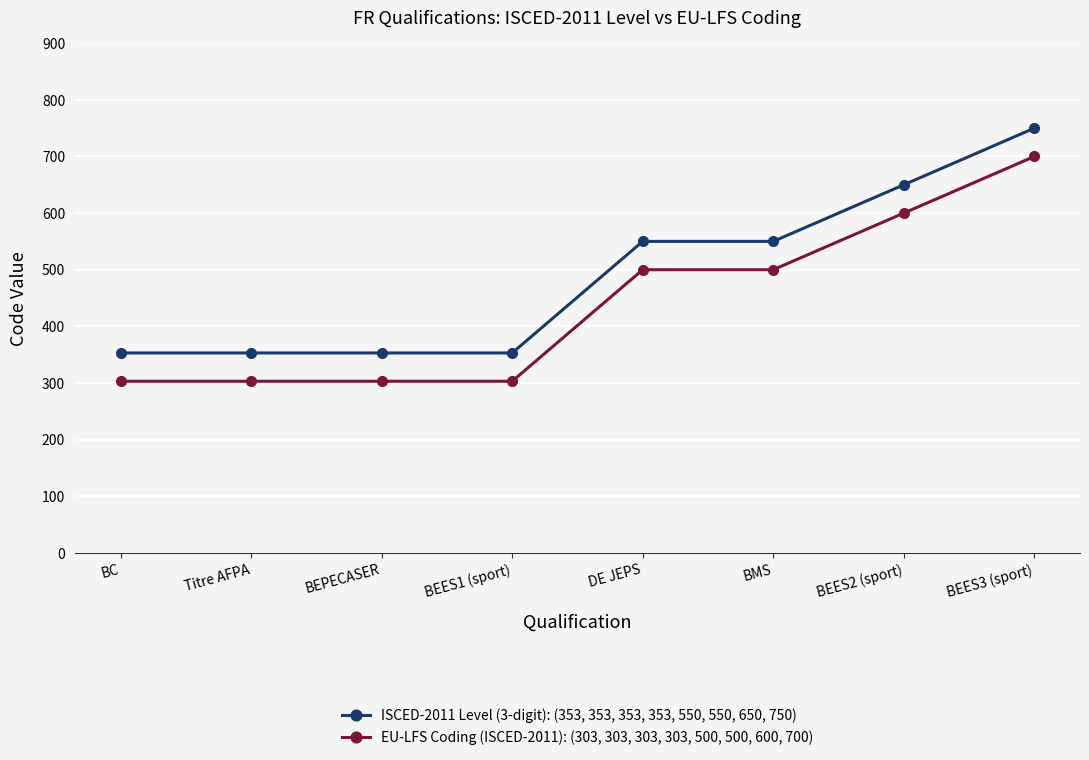

What are all the series names shown in the legend?

ISCED-2011 Level (3-digit): (353, 353, 353, 353, 550, 550, 650, 750), EU-LFS Coding (ISCED-2011): (303, 303, 303, 303, 500, 500, 600, 700)